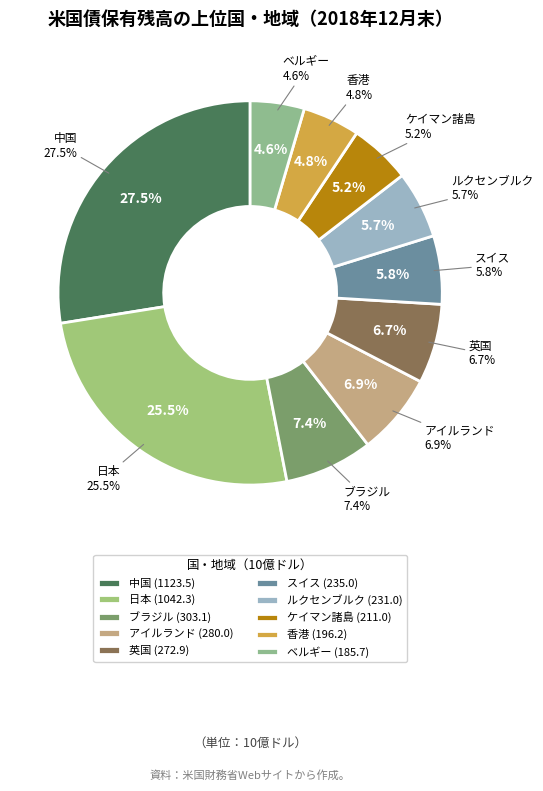

What portion of the pie excludes ケイマン諸島?

94.8%